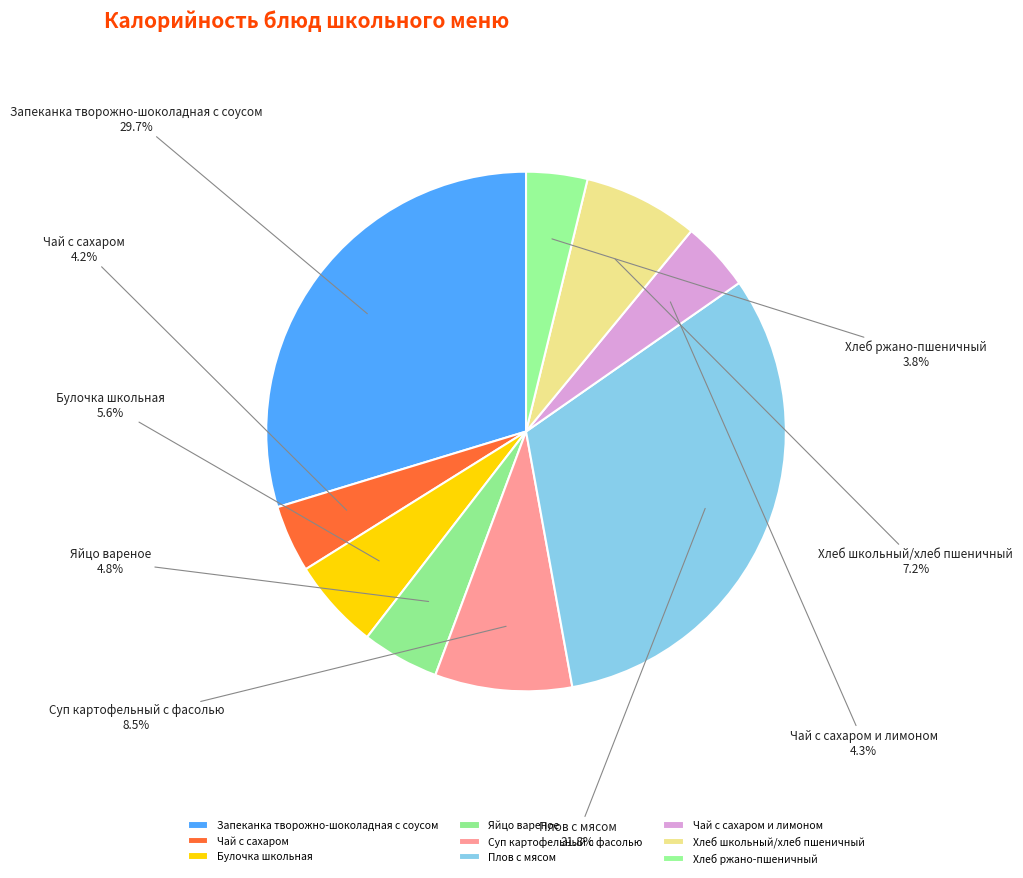

Approximately how many times larger is the value at Яйцо вареное compared to Хлеб школьный/хлеб пшеничный?

0.7